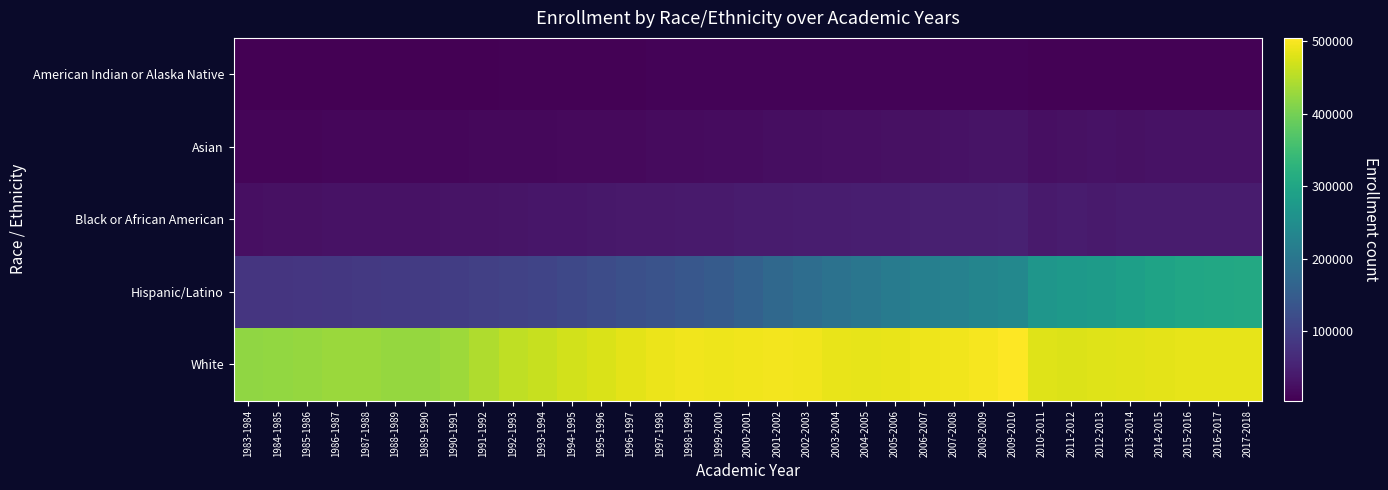

Reading right to left, what are all the values shown in this chart?

American Indian or Alaska Native: 2017-2018=6455	2016-2017=6511	2015-2016=6424	2014-2015=6537	2013-2014=6574	2012-2013=6716	2011-2012=7143	2010-2011=7452	2009-2010=9604	2008-2009=9494	2007-2008=9411	2006-2007=9283	2005-2006=9188	2004-2005=9048	2003-2004=8996	2002-2003=8950	2001-2002=8710	2000-2001=8701	1999-2000=8258	1998-1999=8054	1997-1998=7672	1996-1997=7305	1995-1996=7033	1994-1995=6467	1993-1994=6237	1992-1993=5881	1991-1992=5674	1990-1991=5321	1989-1990=5045	1988-1989=4515	1987-1988=4274	1986-1987=4198	1985-1986=4135	1984-1985=3816	1983-1984=3748
Asian: 2017-2018=28948	2016-2017=28309	2015-2016=27733	2014-2015=27297	2013-2014=26895	2012-2013=27266	2011-2012=26522	2010-2011=24493	2009-2010=30820	2008-2009=29253	2007-2008=27664	2006-2007=26482	2005-2006=25462	2004-2005=24410	2003-2004=23558	2002-2003=22810	2001-2002=22131	2000-2001=20932	1999-2000=19792	1998-1999=18876	1997-1998=18224	1996-1997=17388	1995-1996=16713	1994-1995=15956	1993-1994=15243	1992-1993=14511	1991-1992=13720	1990-1991=12985	1989-1990=12520	1988-1989=12318	1987-1988=11902	1986-1987=11598	1985-1986=10916	1984-1985=10505	1983-1984=10347
Black or African American: 2017-2018=41671	2016-2017=41478	2015-2016=41560	2014-2015=41660	2013-2014=41107	2012-2013=40496	2011-2012=40932	2010-2011=40537	2009-2010=49413	2008-2009=48757	2007-2008=47936	2006-2007=47354	2005-2006=46533	2004-2005=45127	2003-2004=44085	2002-2003=43034	2001-2002=42361	2000-2001=40967	1999-2000=40156	1998-1999=39402	1997-1998=38556	1996-1997=37207	1995-1996=35772	1994-1995=34425	1993-1994=33536	1992-1993=33002	1991-1992=31053	1990-1991=29820	1989-1990=28941	1988-1989=28722	1987-1988=28286	1986-1987=27235	1985-1986=26324	1984-1985=25384	1983-1984=24829
Hispanic/Latino: 2017-2018=306434	2016-2017=303573	2015-2016=300107	2014-2015=294435	2013-2014=287402	2012-2013=278619	2011-2012=272490	2010-2011=266098	2009-2010=237797	2008-2009=232226	2007-2008=224250	2006-2007=219433	2005-2006=211433	2004-2005=201016	2003-2004=191976	2002-2003=182826	2001-2002=172940	2000-2001=159600	1999-2000=147447	1998-1999=139451	1997-1998=132657	1996-1997=126536	1995-1996=120678	1994-1995=112890	1993-1994=106976	1992-1993=102873	1991-1992=98207	1990-1991=93829	1989-1990=90546	1988-1989=88783	1987-1988=86708	1986-1987=85215	1985-1986=82952	1984-1985=81371	1983-1984=81133
White: 2017-2018=486479	2016-2017=486537	2015-2016=486818	2014-2015=484305	2013-2014=482405	2012-2013=480366	2011-2012=479288	2010-2011=479327	2009-2010=504734	2008-2009=498713	2007-2008=493378	2006-2007=491474	2005-2006=488092	2004-2005=487056	2003-2004=489053	2002-2003=494242	2001-2002=496003	2000-2001=494308	1999-2000=492456	1998-1999=493352	1997-1998=490058	1996-1997=485002	1995-1996=476083	1994-1995=470783	1993-1994=463070	1992-1993=456368	1991-1992=444376	1990-1991=432258	1989-1990=425703	1988-1989=425743	1987-1988=429066	1986-1987=430169	1985-1986=426315	1984-1985=424351	1983-1984=422139